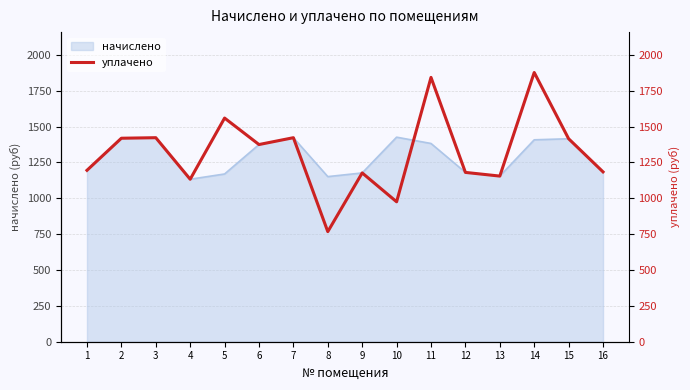

What is the difference between the maximum and second lowest values?

901.5